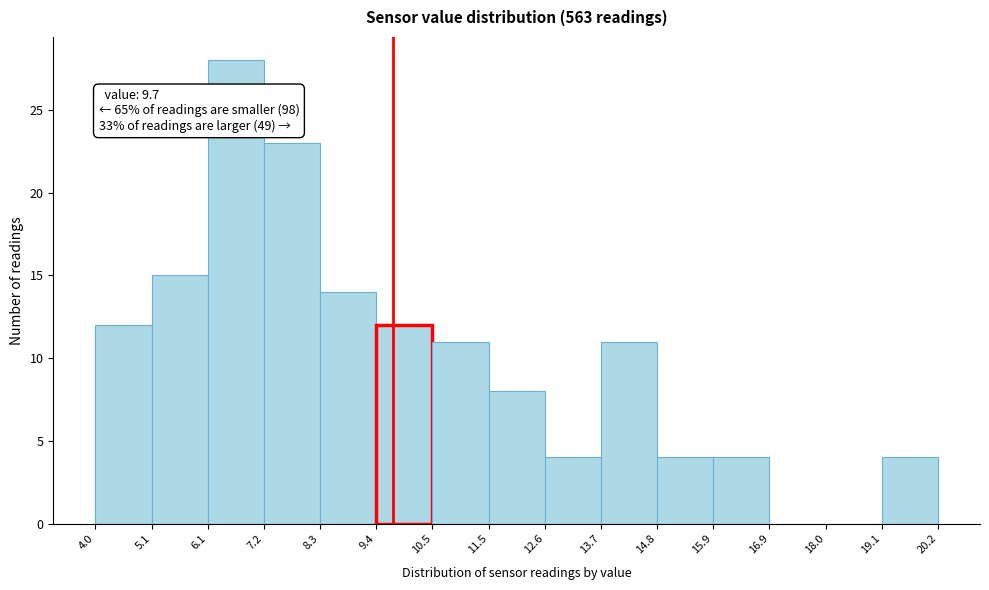

Which range on the x-axis has the tallest bar?

6.1 to 7.2